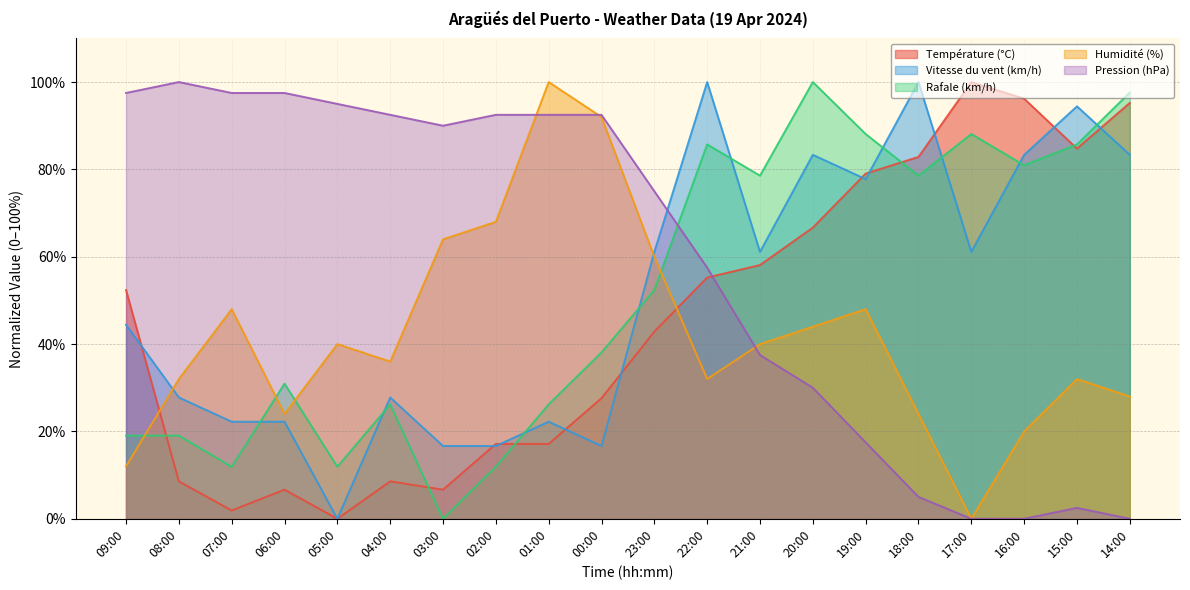

What is the value of the Rafale (km/h) point at the 3rd from the left?

11.9